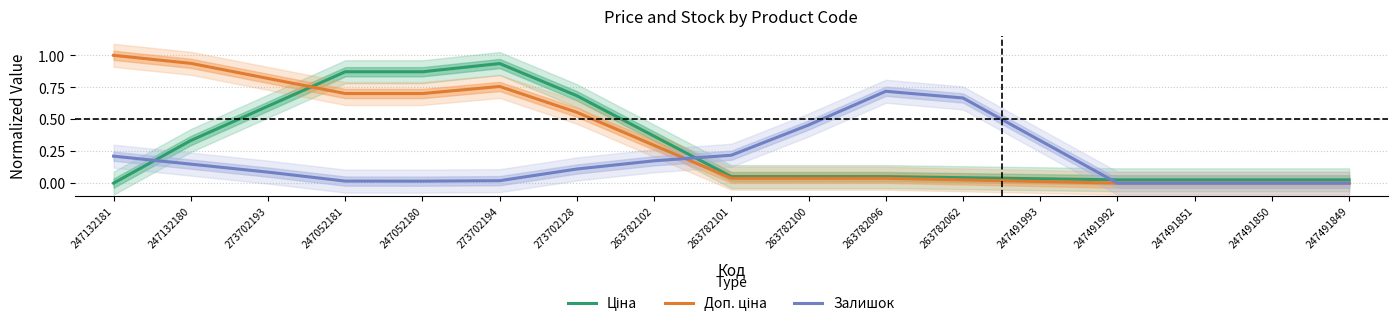

What is the label of the 3rd point from the right?

247491851